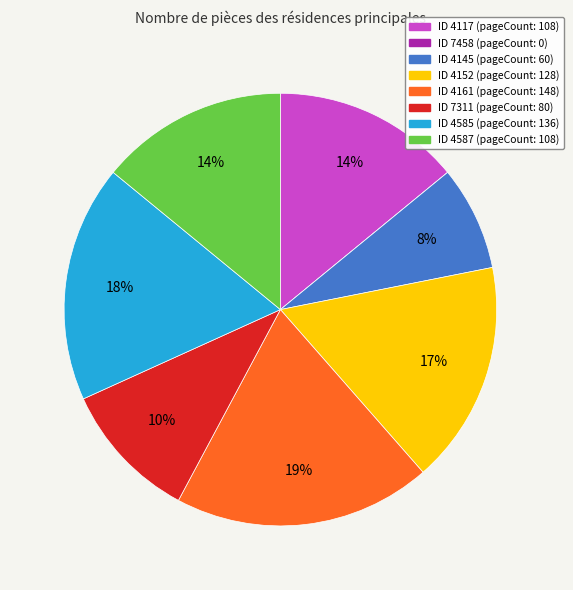

To the nearest percent, what is the average slice percentage?

12%